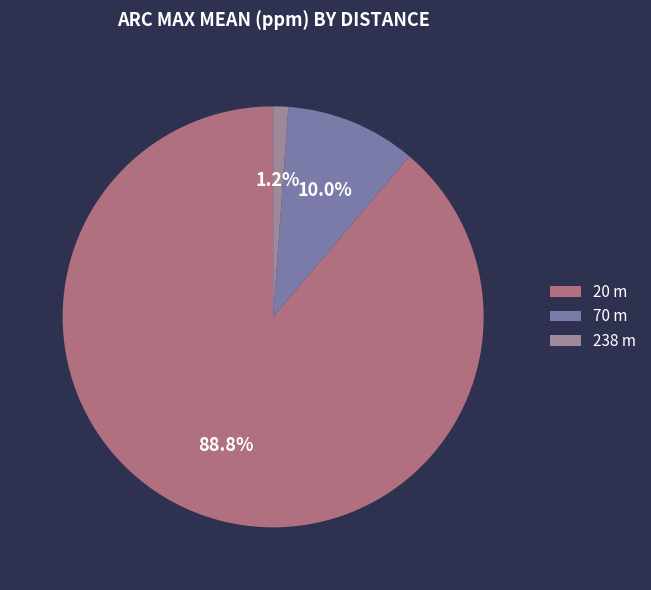

Is it true that 238 is 13% of the pie?

False